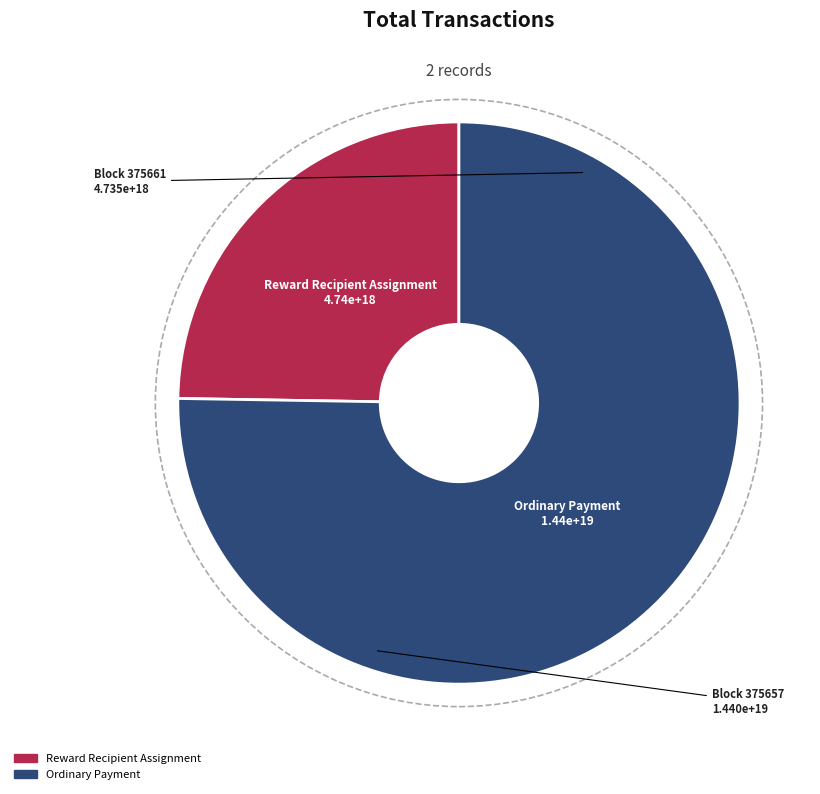

Does any single category account for the majority?

Yes